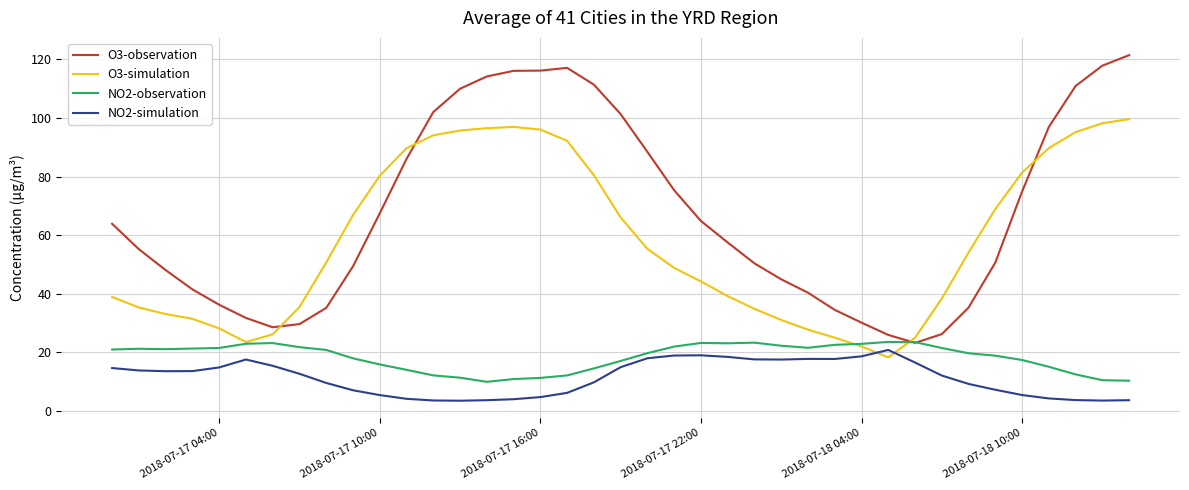

What is the difference between the second highest and minimum values in the NO2-simulation series?

15.5